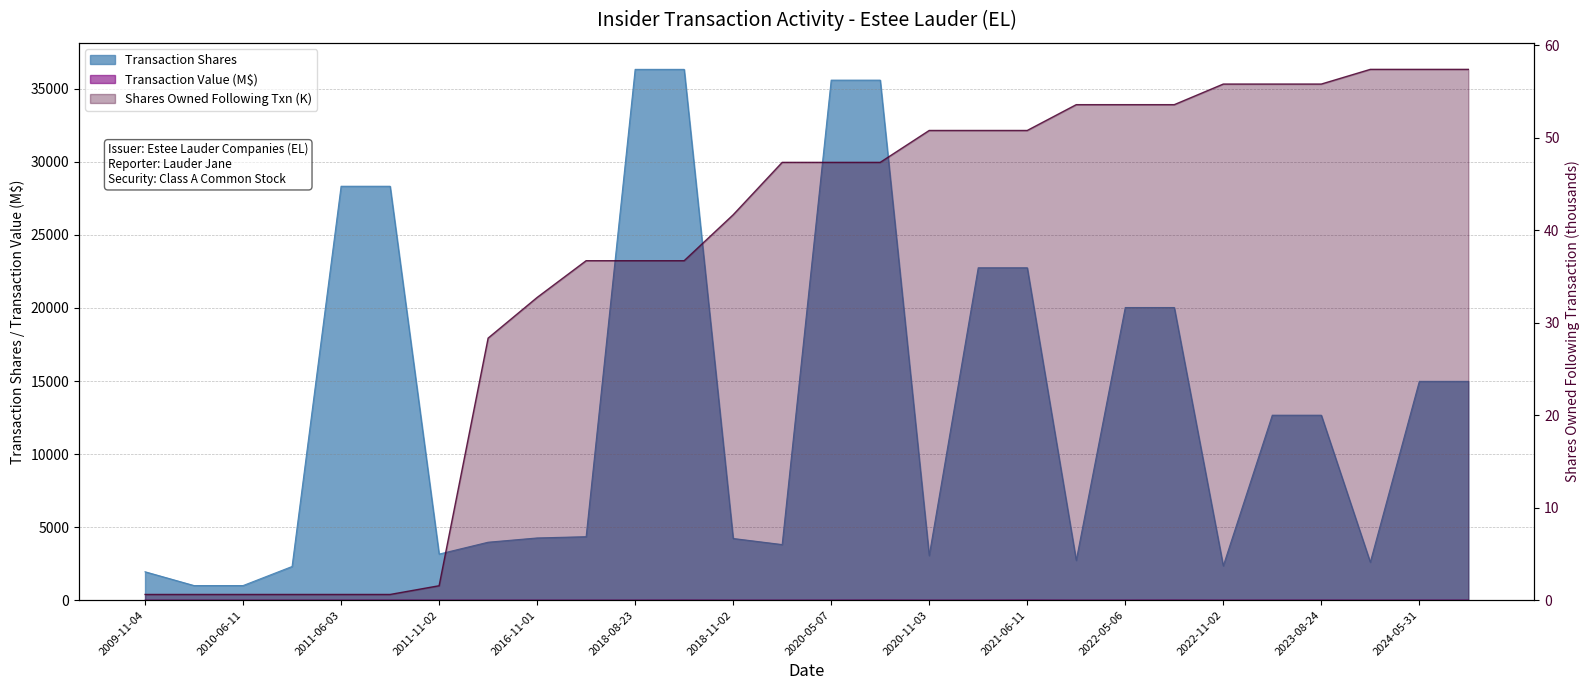

True or false: sharesOwnedFollowingTransaction and transactionShares cross at least once.

False